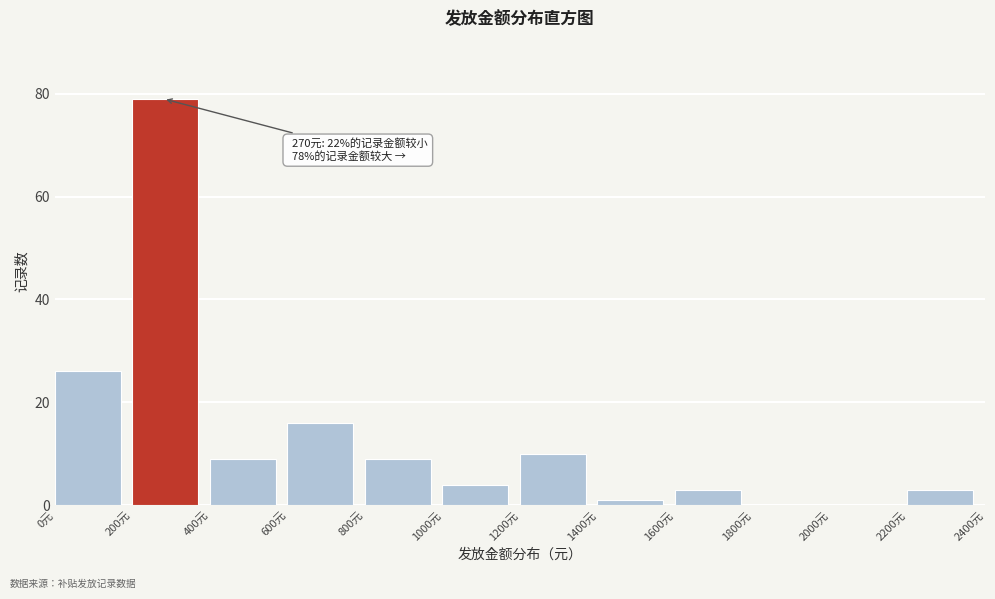

Which range on the x-axis has the tallest bar?

200 to 400